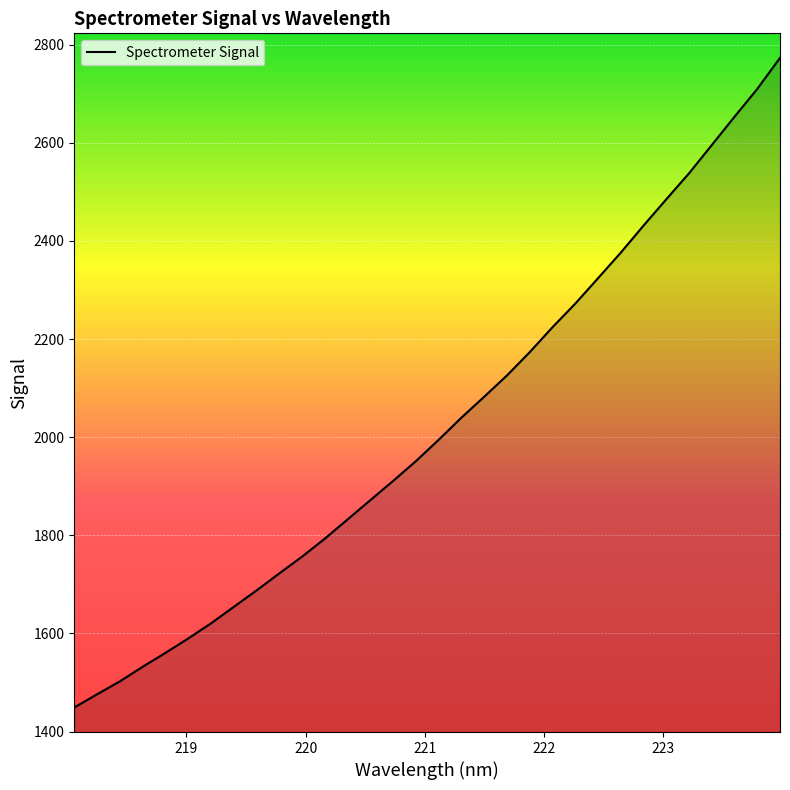

What is the minimum value shown in the chart?

1449.1